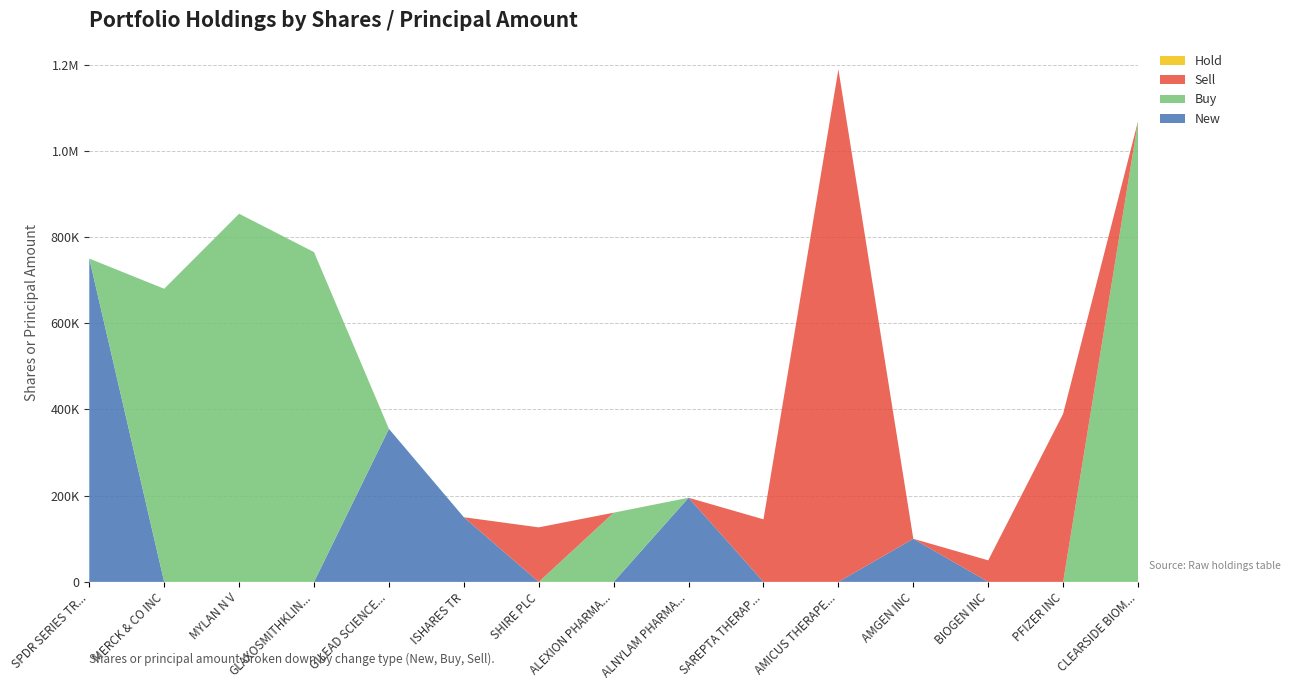

Reading right to left, list all the values displayed in this chart.

New: CLEARSIDE BIOMEDICAL INC=0	PFIZER INC=0	BIOGEN INC=0	AMGEN INC=100000	AMICUS THERAPEUTICS INC=0	SAREPTA THERAPEUTICS INC=0	ALNYLAM PHARMACEUTICALS INC=195232	ALEXION PHARMACEUTICALS INC=0	SHIRE PLC=0	ISHARES TR=150000	GILEAD SCIENCES INC=355000	GLAXOSMITHKLINE PLC=0	MYLAN N V=0	MERCK & CO INC=0	SPDR SERIES TRUST=750000
Buy: CLEARSIDE BIOMEDICAL INC=1068720	PFIZER INC=0	BIOGEN INC=0	AMGEN INC=0	AMICUS THERAPEUTICS INC=0	SAREPTA THERAPEUTICS INC=0	ALNYLAM PHARMACEUTICALS INC=0	ALEXION PHARMACEUTICALS INC=160544	SHIRE PLC=0	ISHARES TR=0	GILEAD SCIENCES INC=0	GLAXOSMITHKLINE PLC=765000	MYLAN N V=854000	MERCK & CO INC=680000	SPDR SERIES TRUST=0
Sell: CLEARSIDE BIOMEDICAL INC=0	PFIZER INC=390000	BIOGEN INC=50000	AMGEN INC=0	AMICUS THERAPEUTICS INC=1189056	SAREPTA THERAPEUTICS INC=145096	ALNYLAM PHARMACEUTICALS INC=0	ALEXION PHARMACEUTICALS INC=0	SHIRE PLC=126500	ISHARES TR=0	GILEAD SCIENCES INC=0	GLAXOSMITHKLINE PLC=0	MYLAN N V=0	MERCK & CO INC=0	SPDR SERIES TRUST=0
Hold: CLEARSIDE BIOMEDICAL INC=0	PFIZER INC=0	BIOGEN INC=0	AMGEN INC=0	AMICUS THERAPEUTICS INC=0	SAREPTA THERAPEUTICS INC=0	ALNYLAM PHARMACEUTICALS INC=0	ALEXION PHARMACEUTICALS INC=0	SHIRE PLC=0	ISHARES TR=0	GILEAD SCIENCES INC=0	GLAXOSMITHKLINE PLC=0	MYLAN N V=0	MERCK & CO INC=0	SPDR SERIES TRUST=0